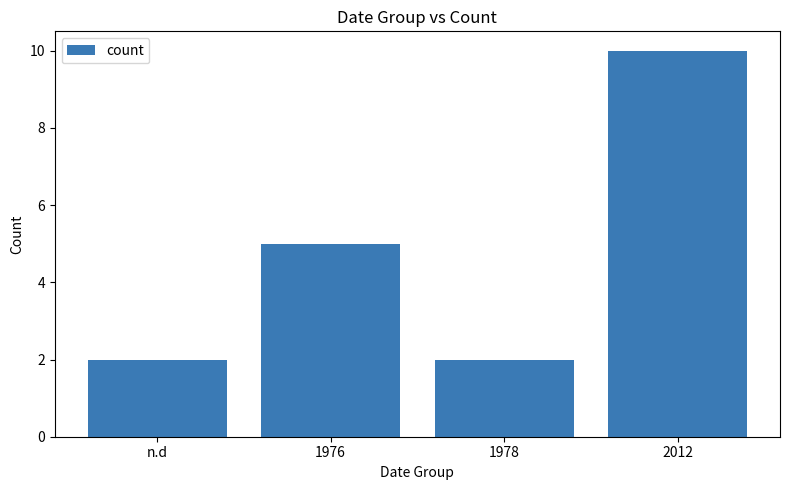

Are the bars horizontal?

No